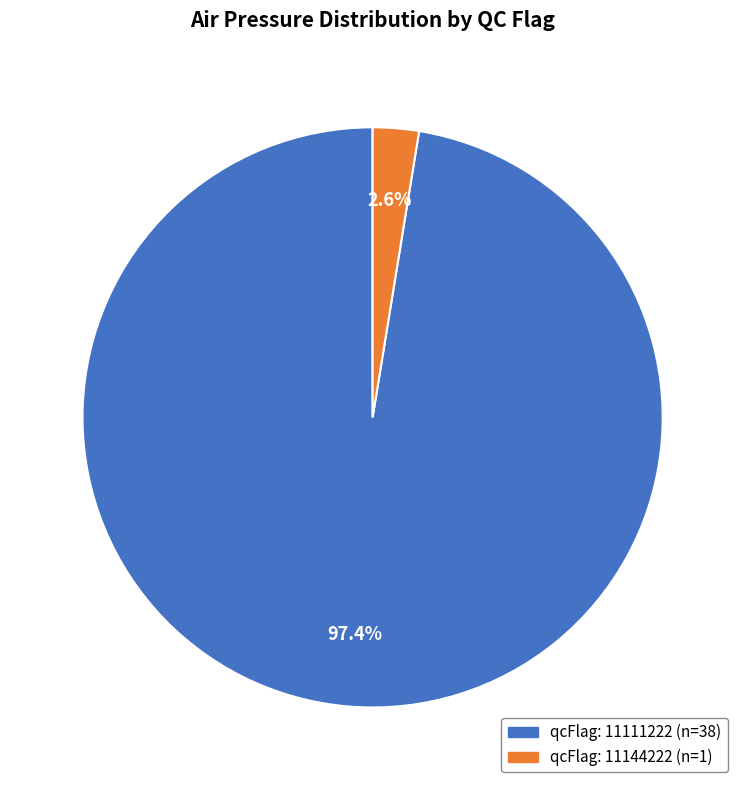

Is there any slice that represents more than half of the pie?

Yes